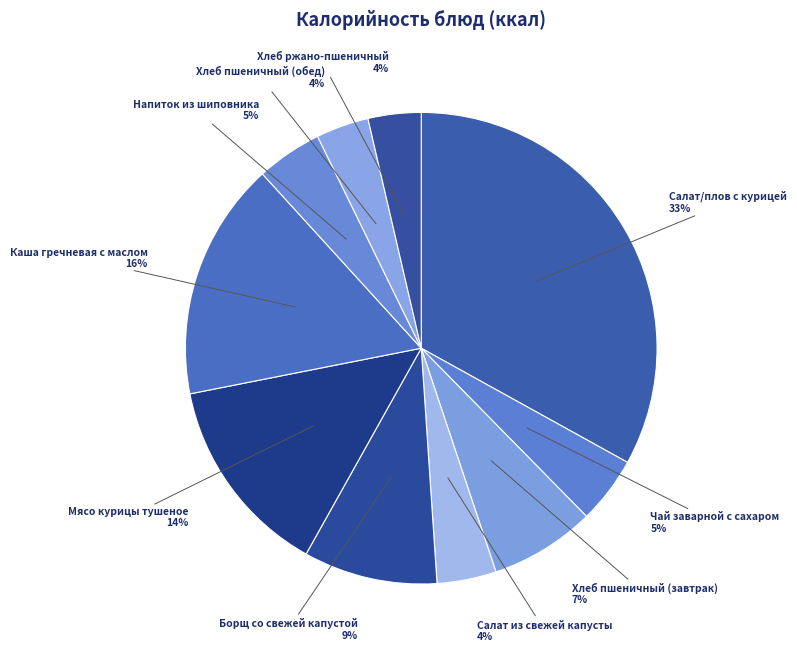

How many segments does this pie chart have?

10